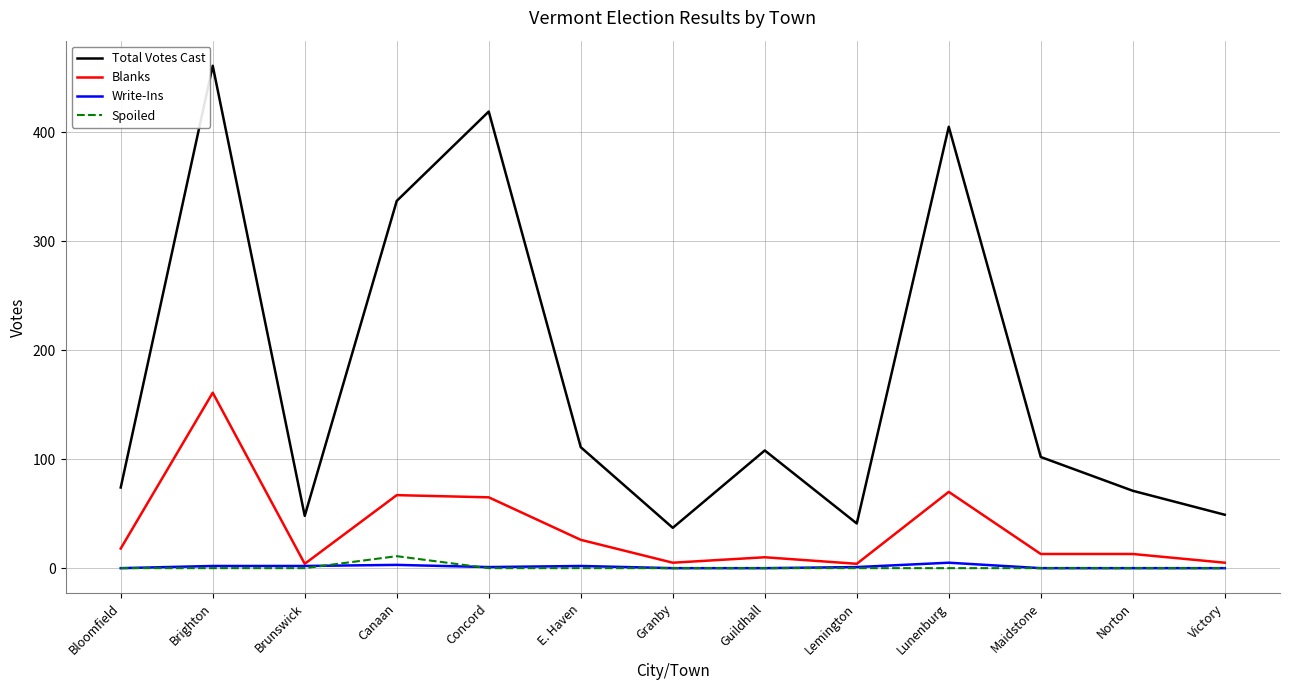

The Total Votes Cast series shows 41 at Lemington. True or false?

True